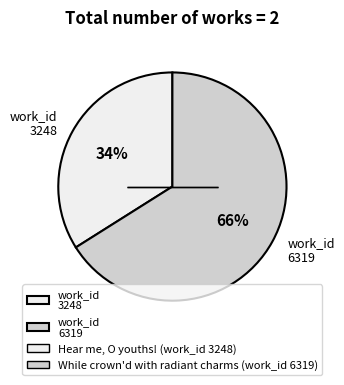

Approximately how many times larger is the value at work_id 3248 compared to work_id 6319?

0.5